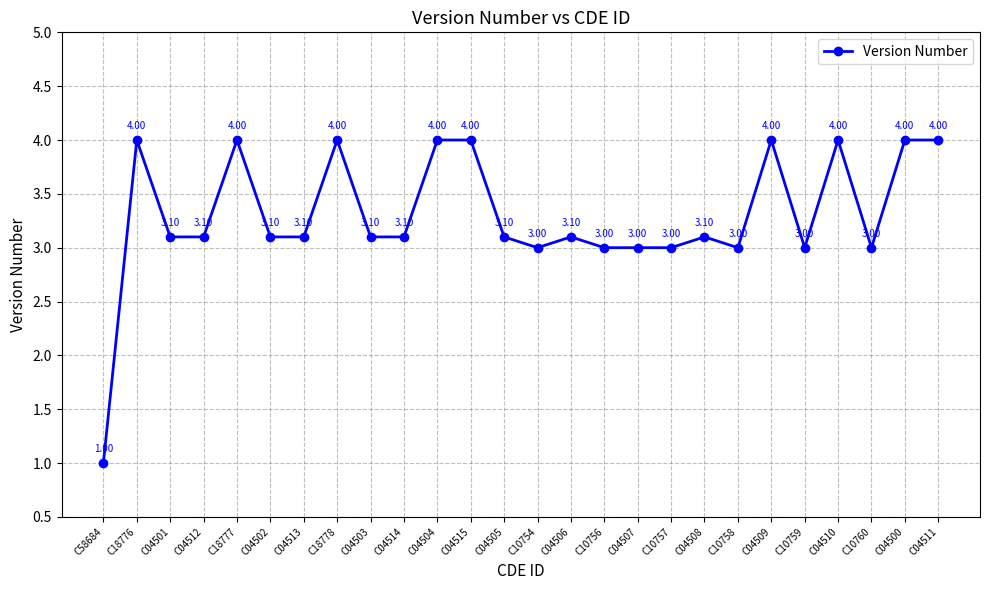

Is it true that the value at C04514 is 4.4?

False